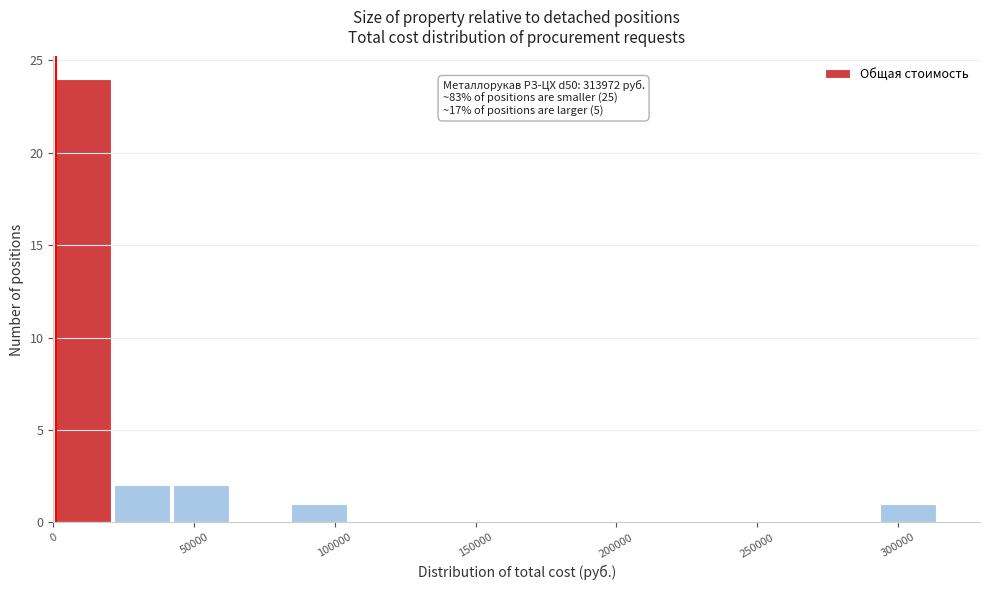

Over which range of the x-axis is the bar tallest?

0 to 20000